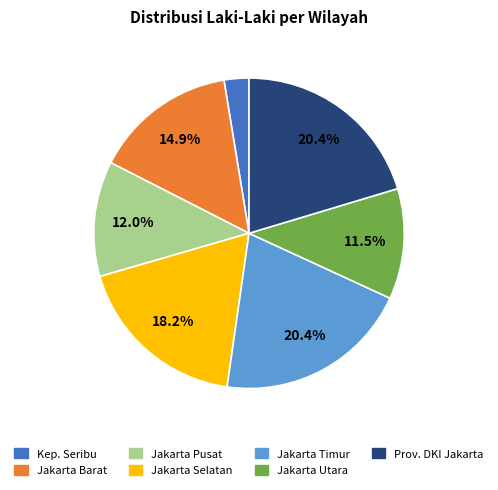

Does any single category account for the majority?

No